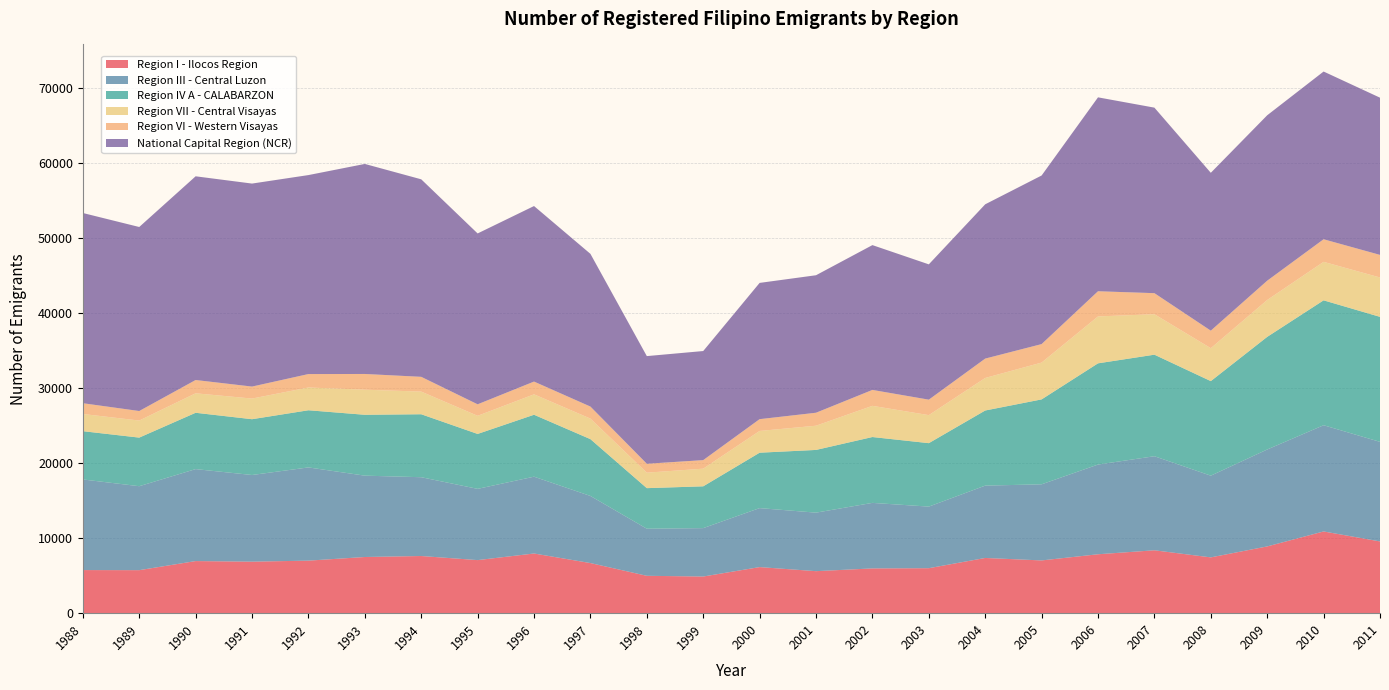

Reading right to left, list all the values displayed in this chart.

Region I - Ilocos Region: 9569	10899	8903	7441	8387	7857	7035	7364	5999	5970	5603	6146	4889	4984	6683	7959	7078	7624	7492	7007	6870	6949	5737	5748
Region III - Central Luzon: 13280	14168	12927	10898	12546	11965	10152	9648	8215	8740	7805	7867	6456	6280	8951	10245	9502	10510	10849	12433	11559	12266	11198	12087
Region IV A - CALABARZON: 16672	16657	15022	12611	13542	13500	11325	10019	8461	8783	8364	7390	5574	5411	7577	8261	7325	8397	8119	7623	7441	7512	6481	6438
Region VII - Central Visayas: 5250	5134	4917	4391	5398	6256	4912	4339	3738	4161	3231	2901	2354	2064	2740	2724	2419	3021	3346	3036	2754	2599	2276	2295
Region VI - Western Visayas: 3013	3012	2573	2339	2807	3358	2464	2584	2063	2122	1730	1572	1141	1189	1604	1700	1533	1970	2097	1792	1598	1771	1270	1434
National Capital Region (NCR): 20968	22370	22063	21053	24744	25861	22485	20578	18047	19313	18338	18173	14548	14358	20369	23411	22788	26343	28013	26539	27075	27170	24543	25370